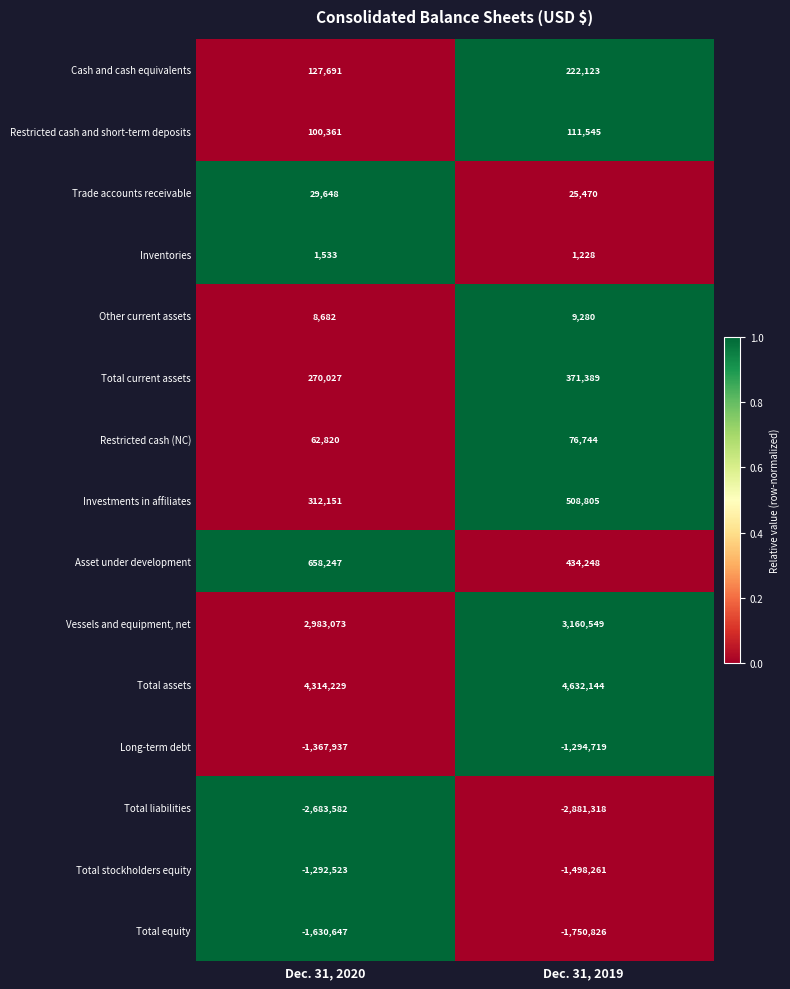

What is the sum of the Restricted cash (NC) values at Dec. 31, 2019 and Dec. 31, 2020?

139564